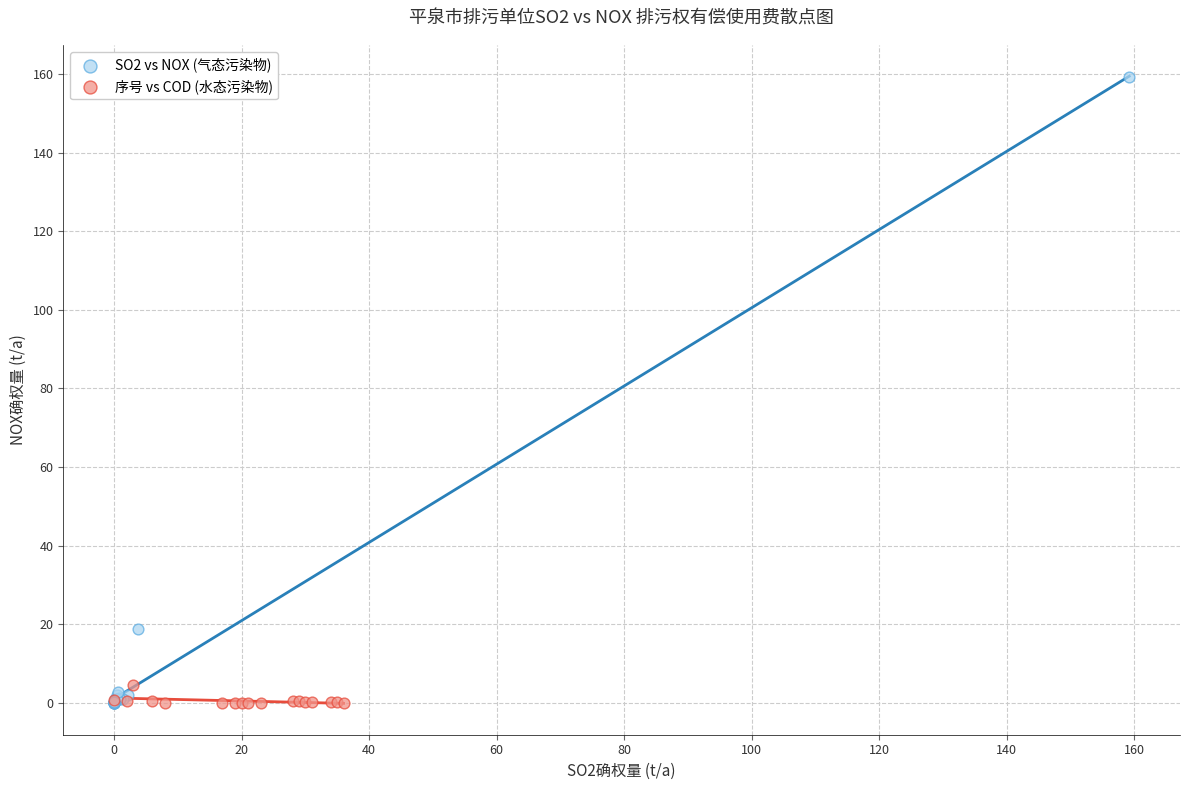

Which series contains the highest Y value?

SO2 vs NOX (气态污染物)